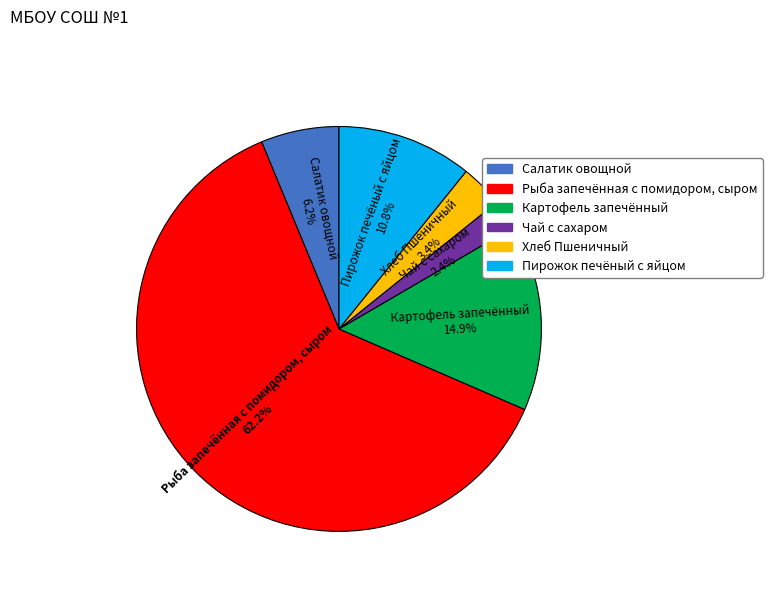

Combined, do Хлеб Пшеничный and Рыба запечённая с помидором, сыром account for over 50%?

Yes